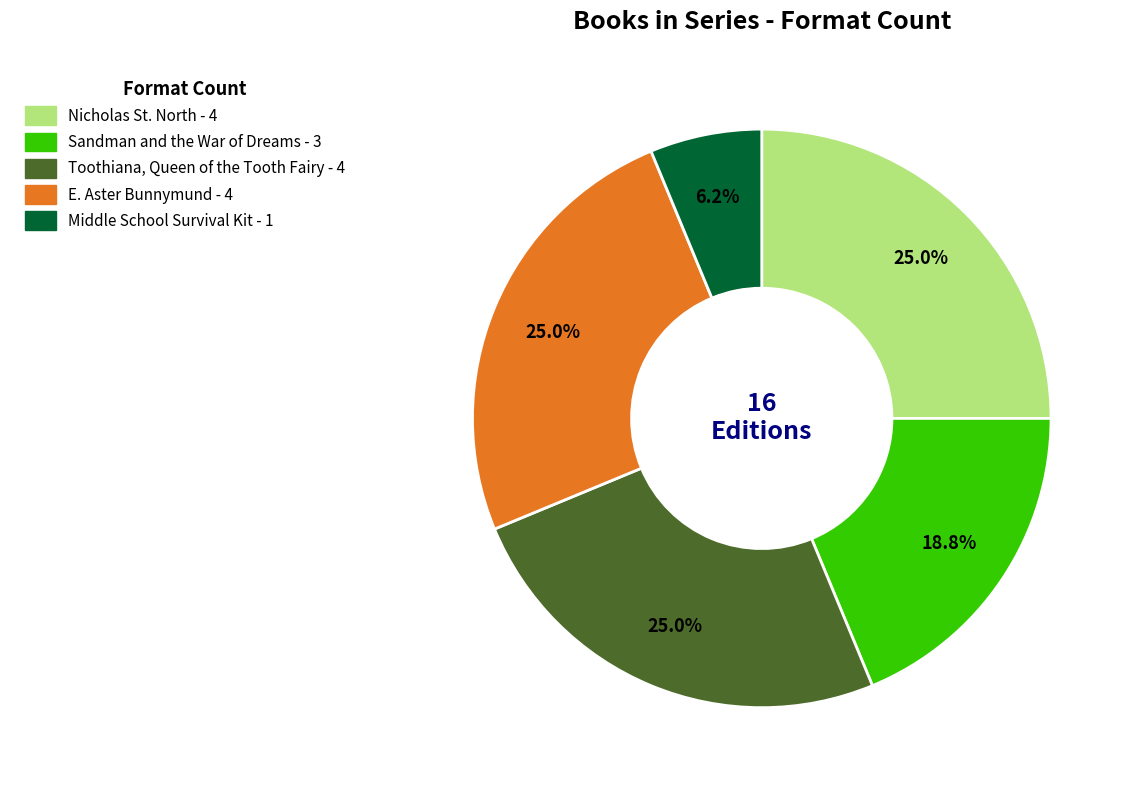

Does any single category account for the majority?

No